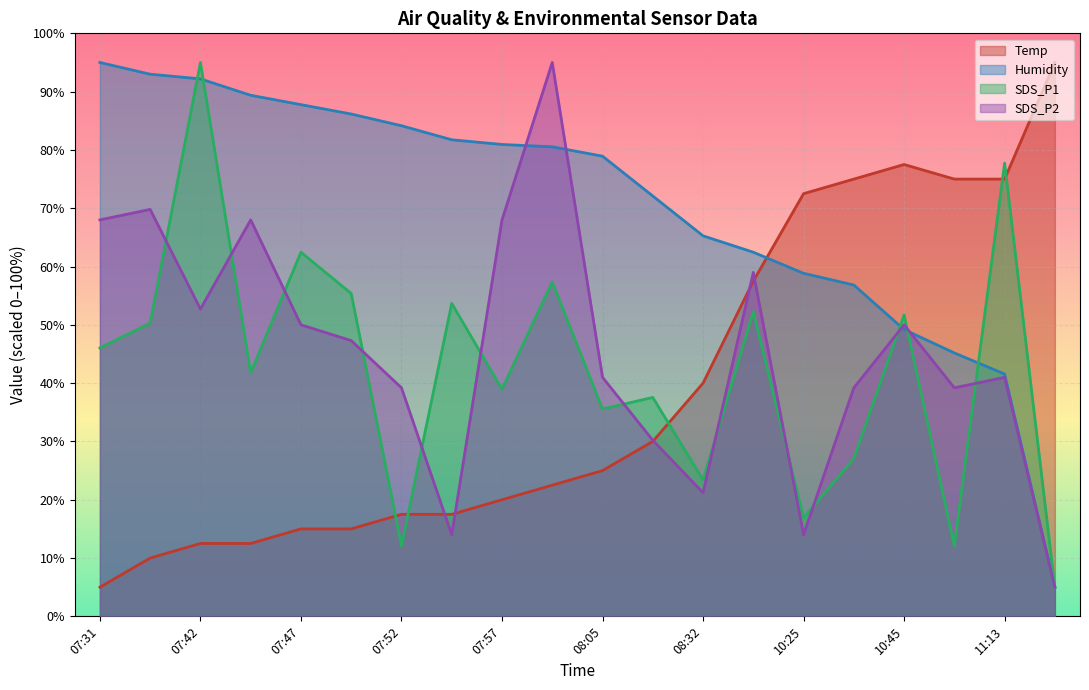

Is the value of SDS_P1 at 09:23 greater than the value of SDS_P2 at 07:55?

Yes